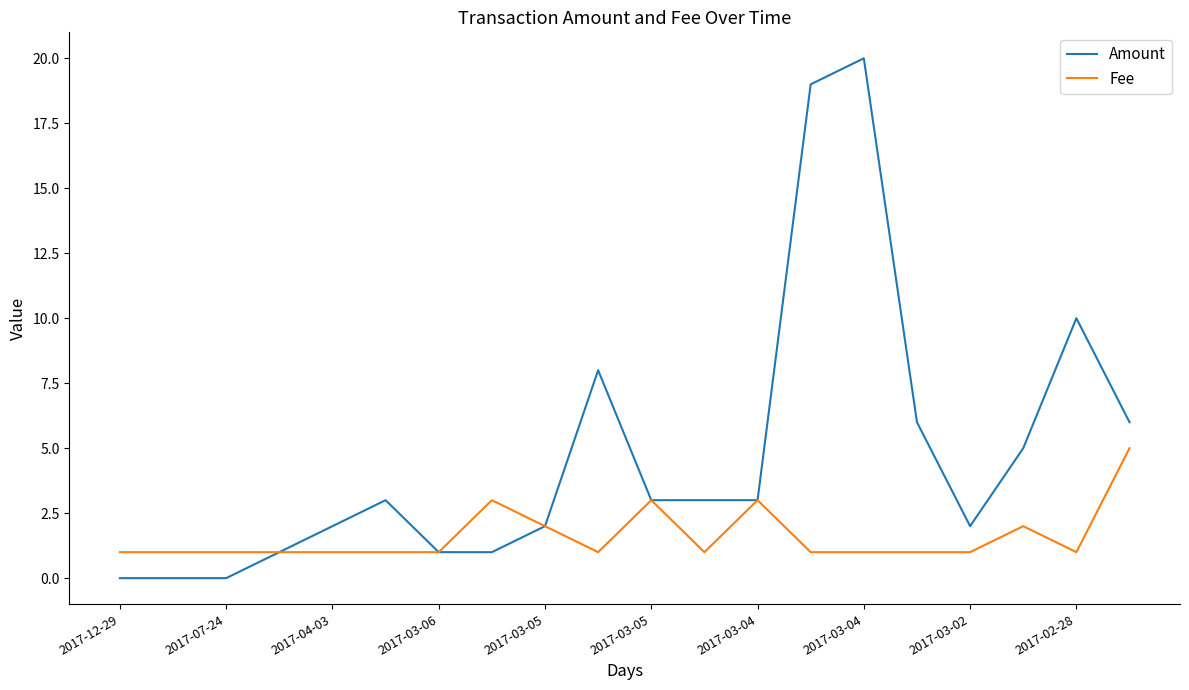

What is the minimum value for Fee?

1.0